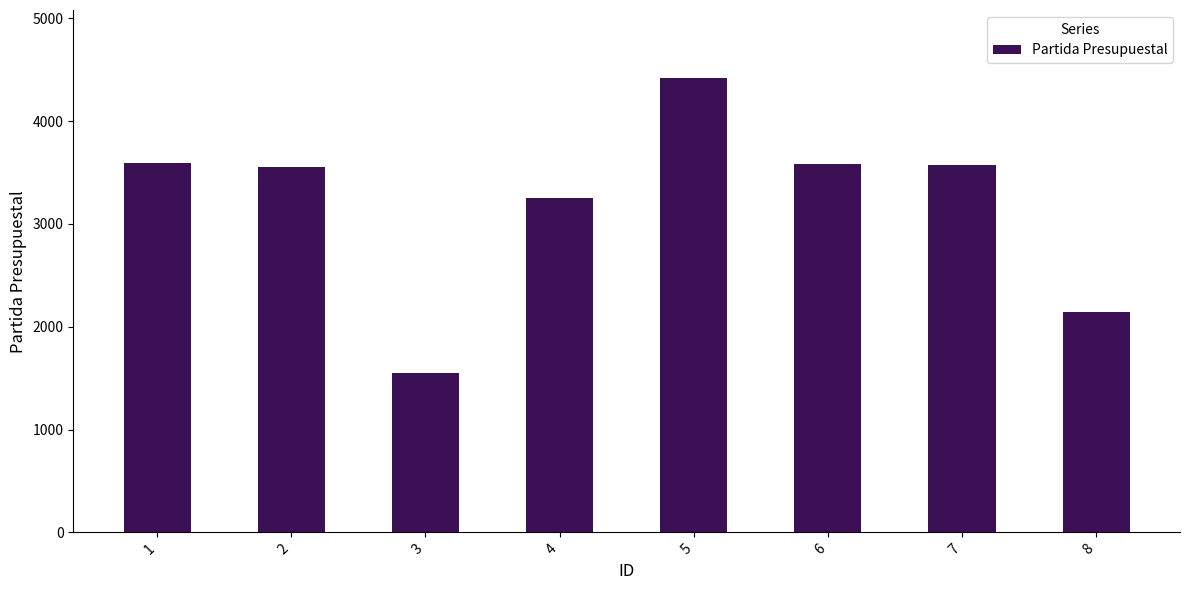

What is the minimum value shown in the chart?

1549